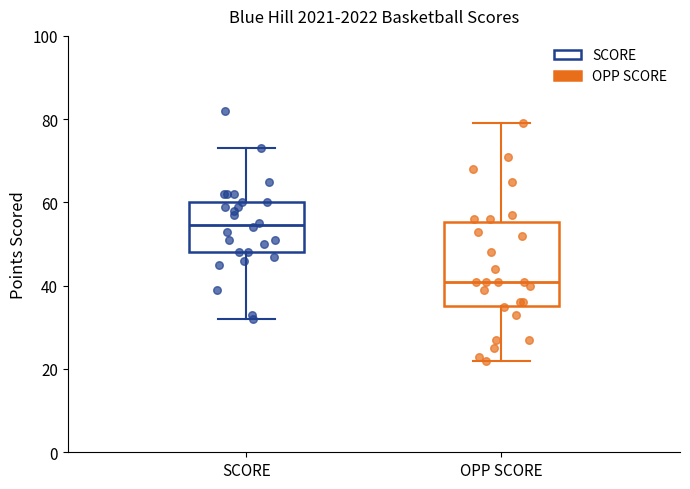

Which box has the lowest median line?

OPP SCORE